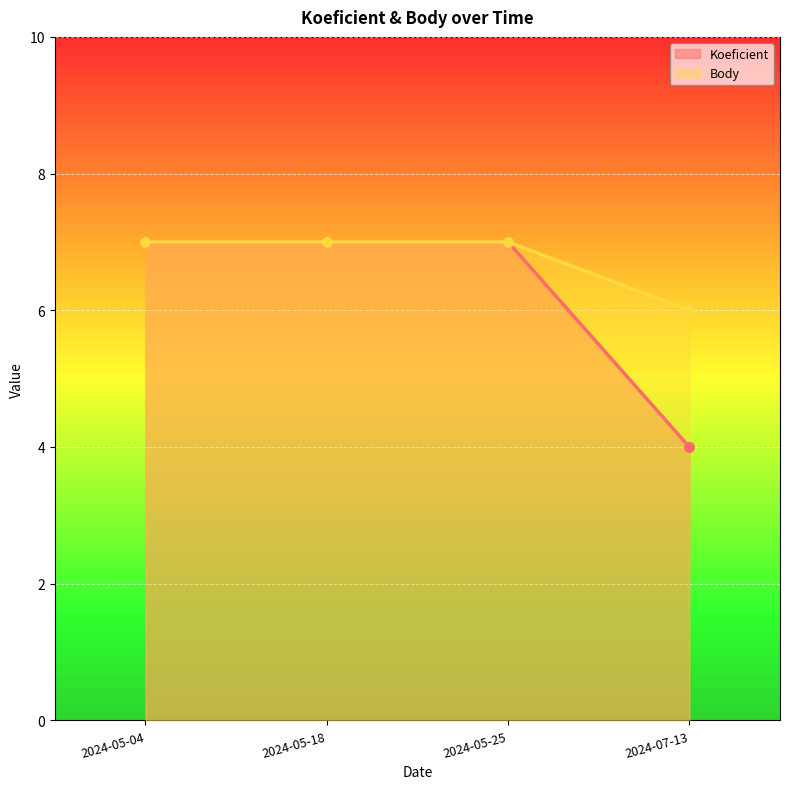

At which category is the sum across all series the highest?

2024-05-04